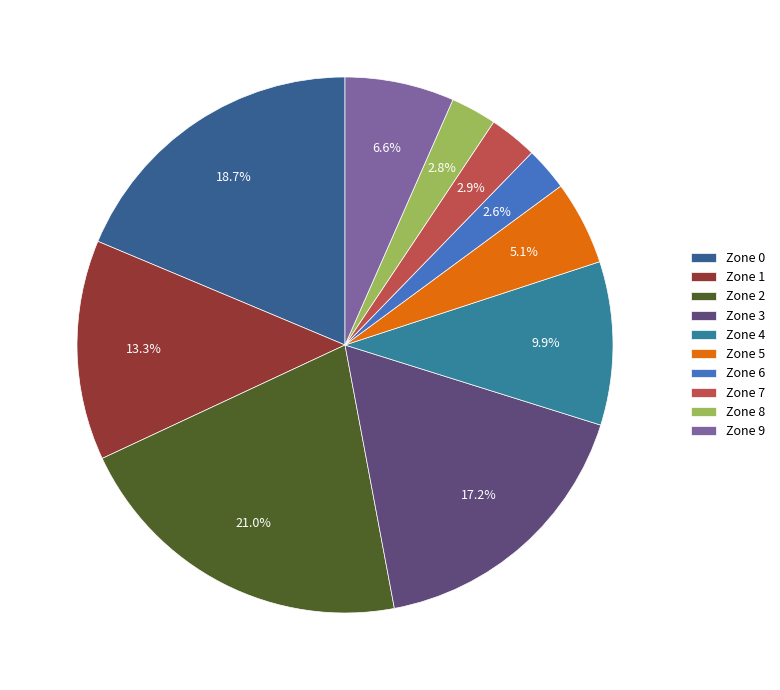

Is it true that Zone 8 is 16% of the pie?

False